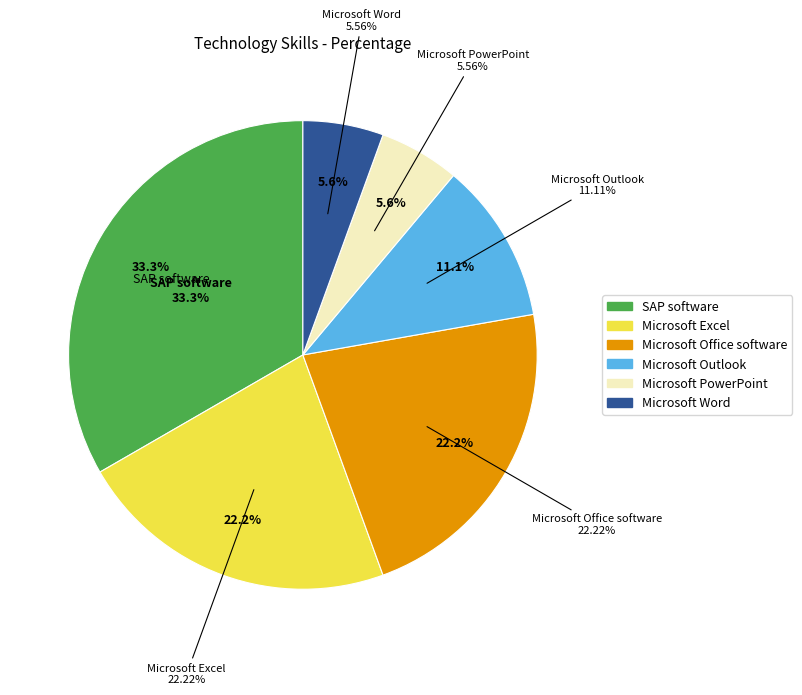

What is the ratio of the value at Microsoft PowerPoint to the value at Microsoft Excel?

0.2